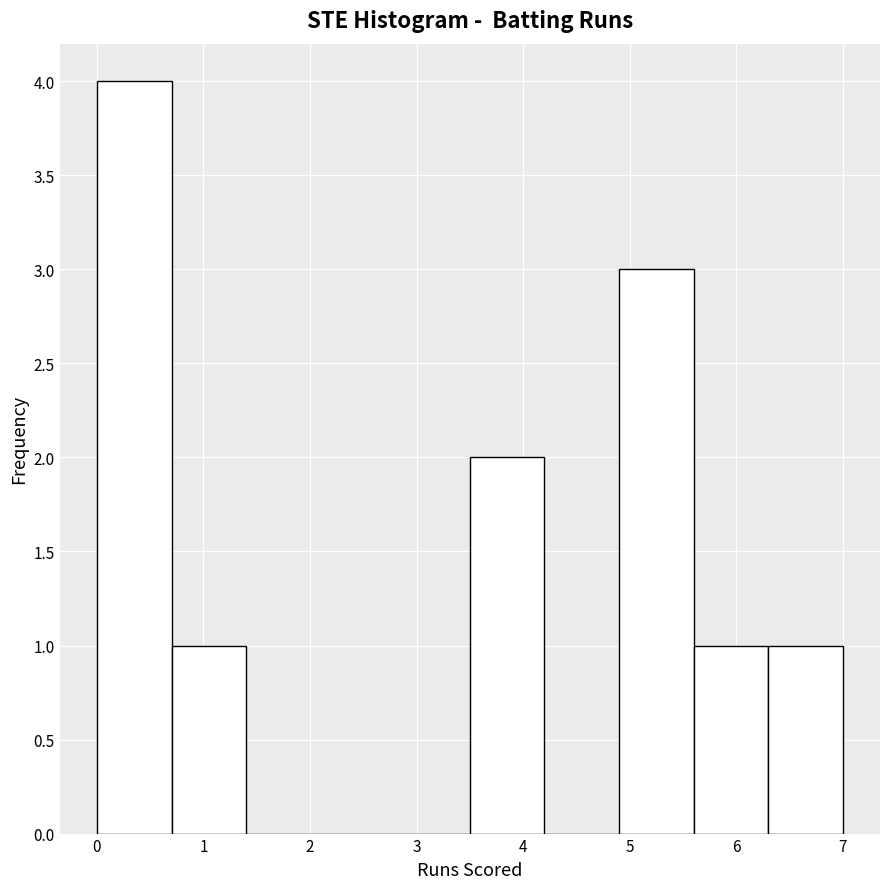

Reading left to right, transcribe this chart: for each bar, give the range it covers on the x-axis and its height. The values are not printed on the chart, so give them approximately, as read against the axis.

0.0 to 0.7: 4
0.7 to 1.4: 1
1.4 to 2.1: 0
2.1 to 2.8: 0
2.8 to 3.5: 0
3.5 to 4.2: 2
4.2 to 4.9: 0
4.9 to 5.6: 3
5.6 to 6.3: 1
6.3 to 7.0: 1